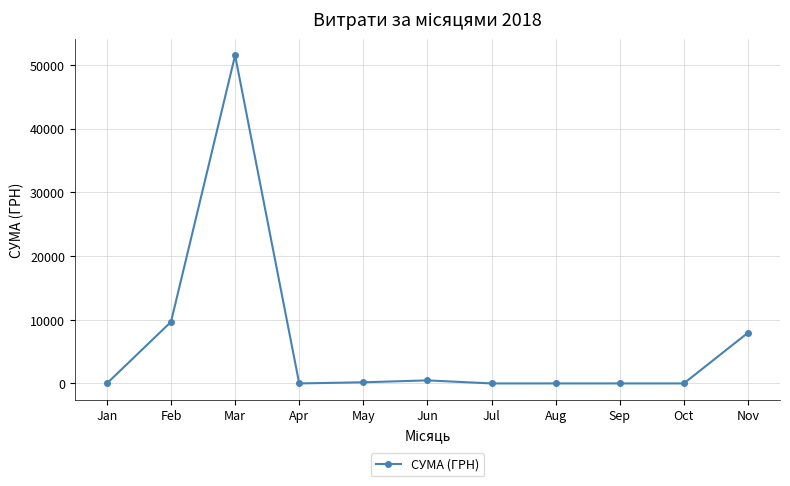

At which category does the data reach its first local peak?

Mar